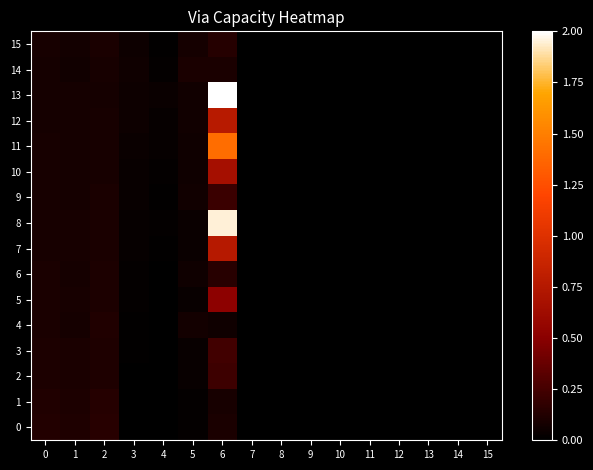

At which category is the sum across all series the highest?

6